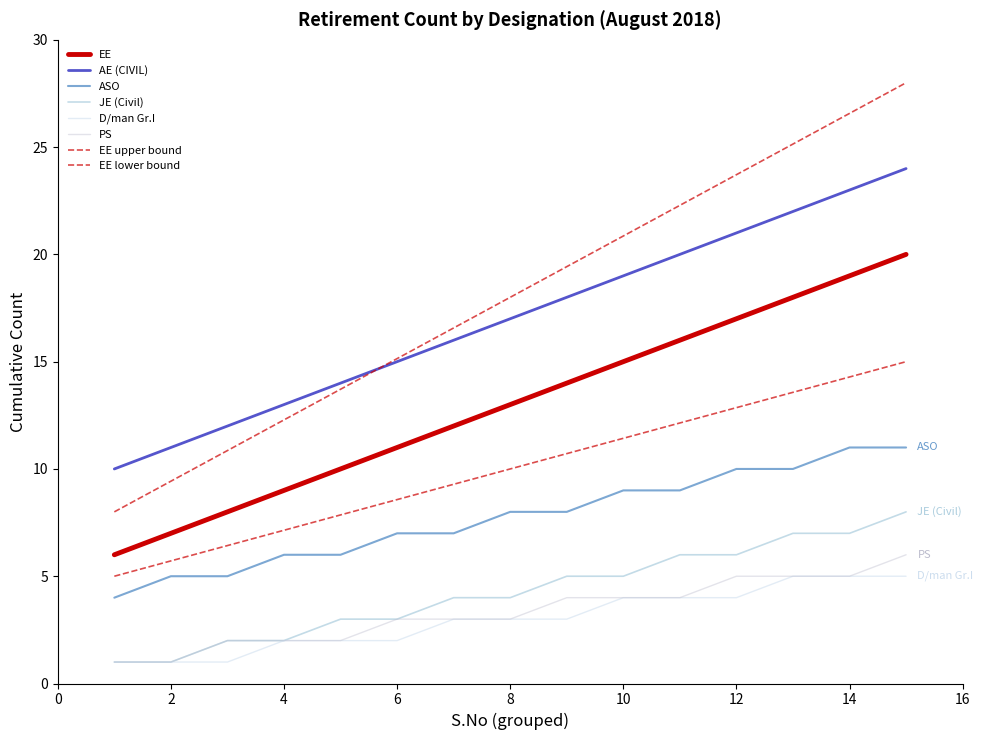

True or false: D/man Gr.I and AE (CIVIL) intersect in this chart.

False